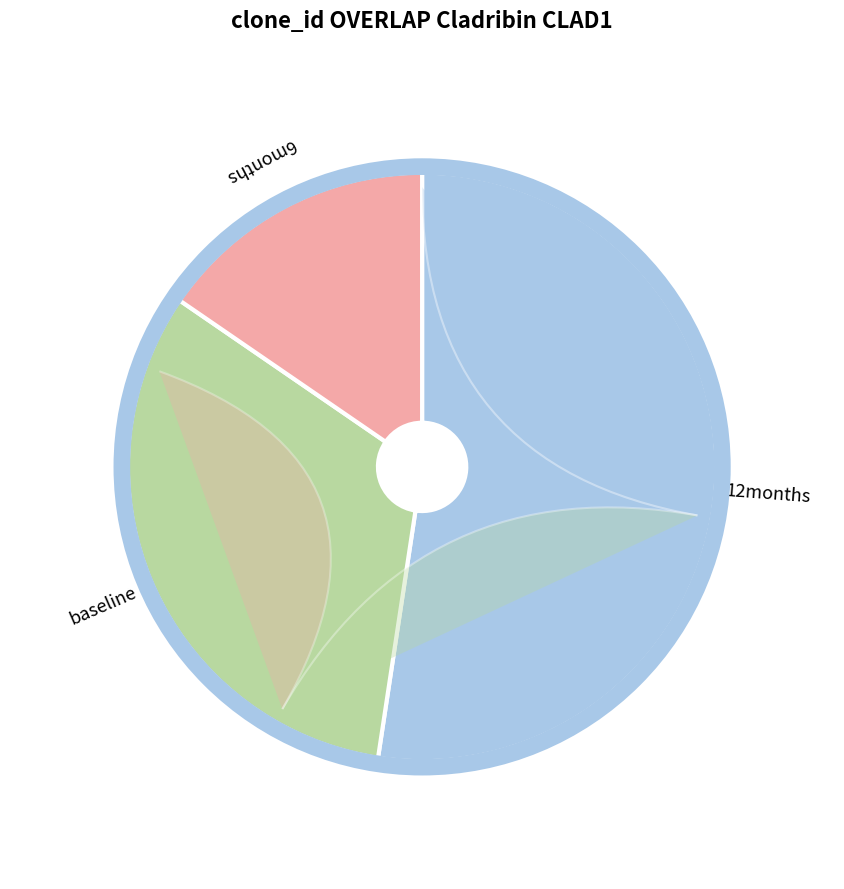

Does Acta Scientiarum Language and Culture account for over 50% of the chart?

Yes